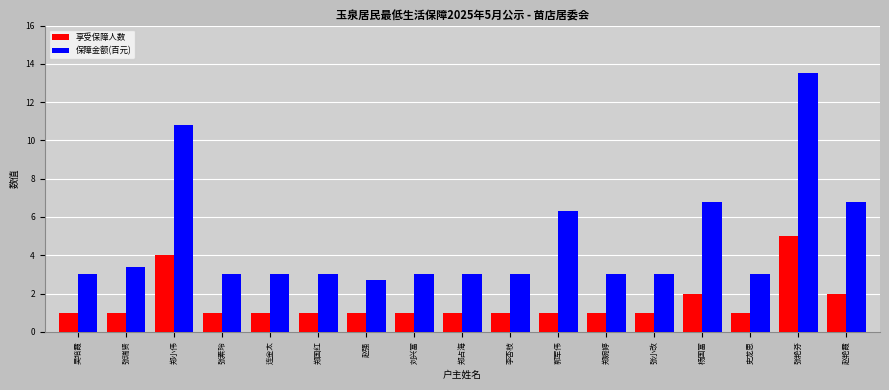

List the series in order of their peak value, lowest first.

享受保障人数, 保障金额(百元)